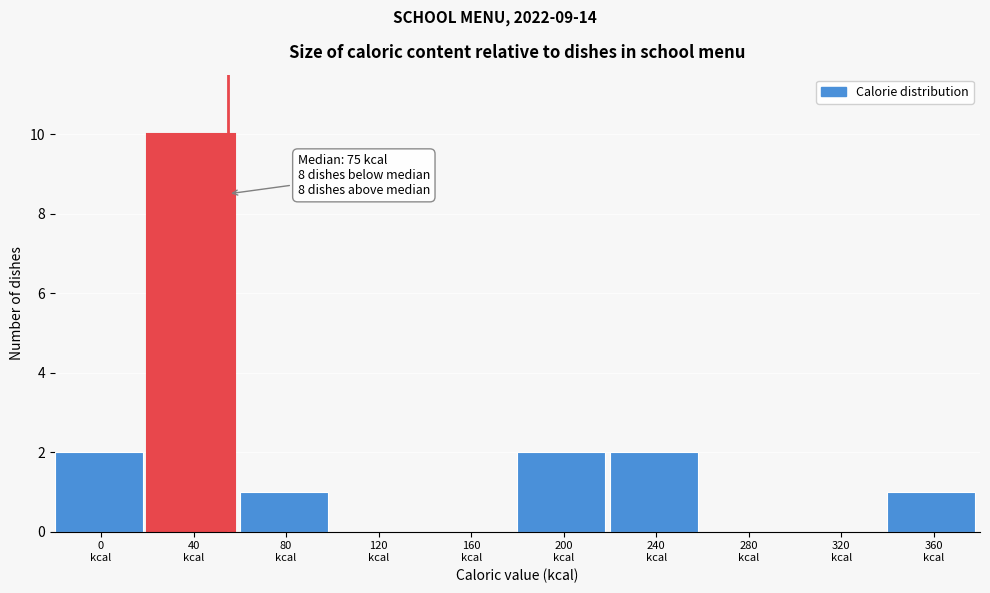

What is the greatest value displayed?

10